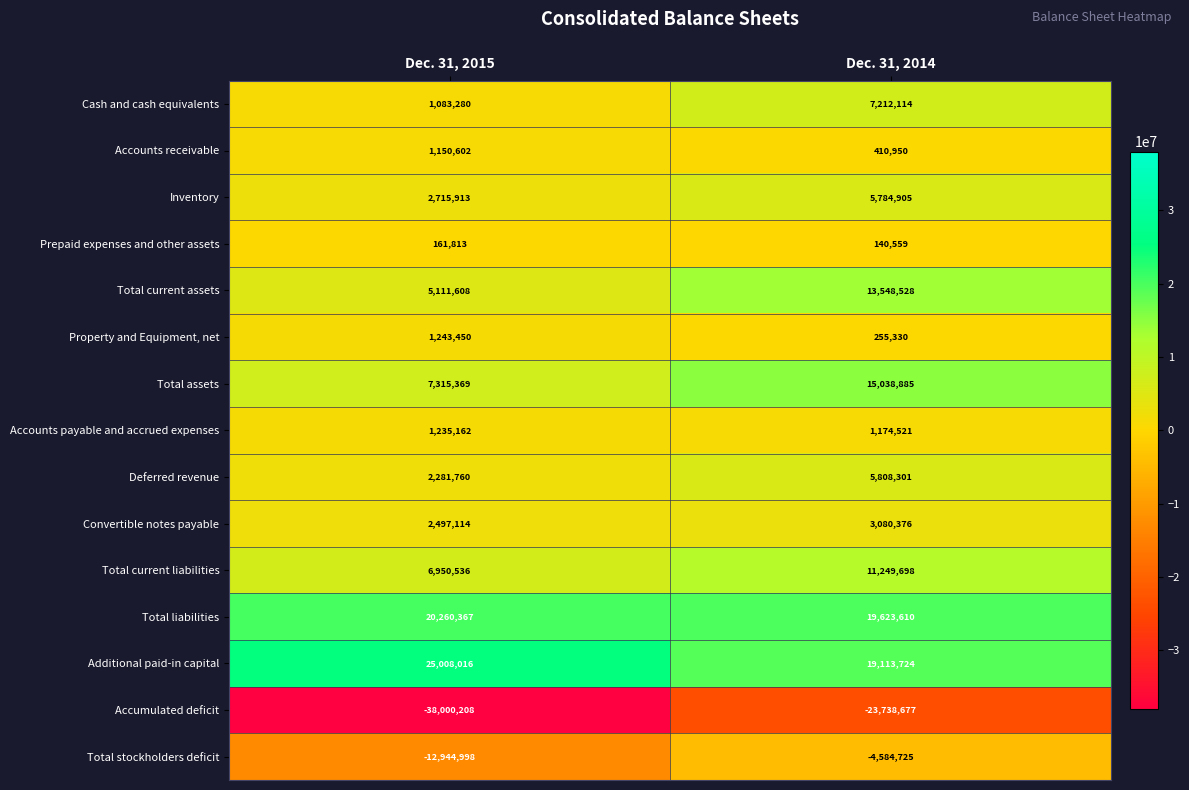

The value of Deferred revenue at Dec. 31, 2015 is 2281760. True or false?

True